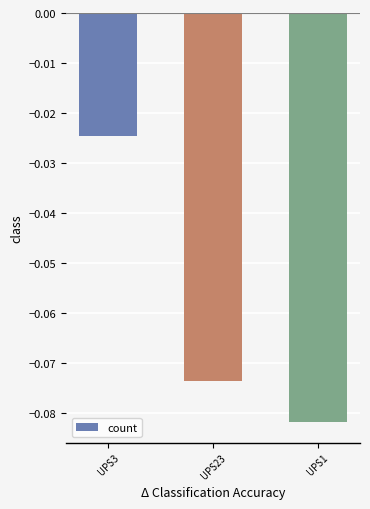

What is the label of the 2nd bar from the right?

UPS23